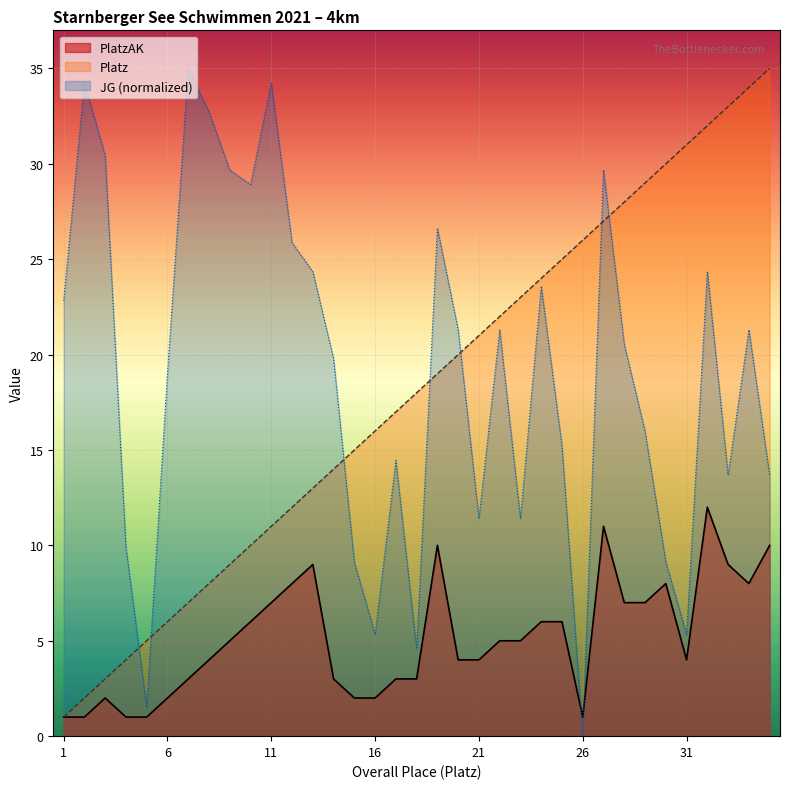

Which series changed the most between 32 and 33?

JG